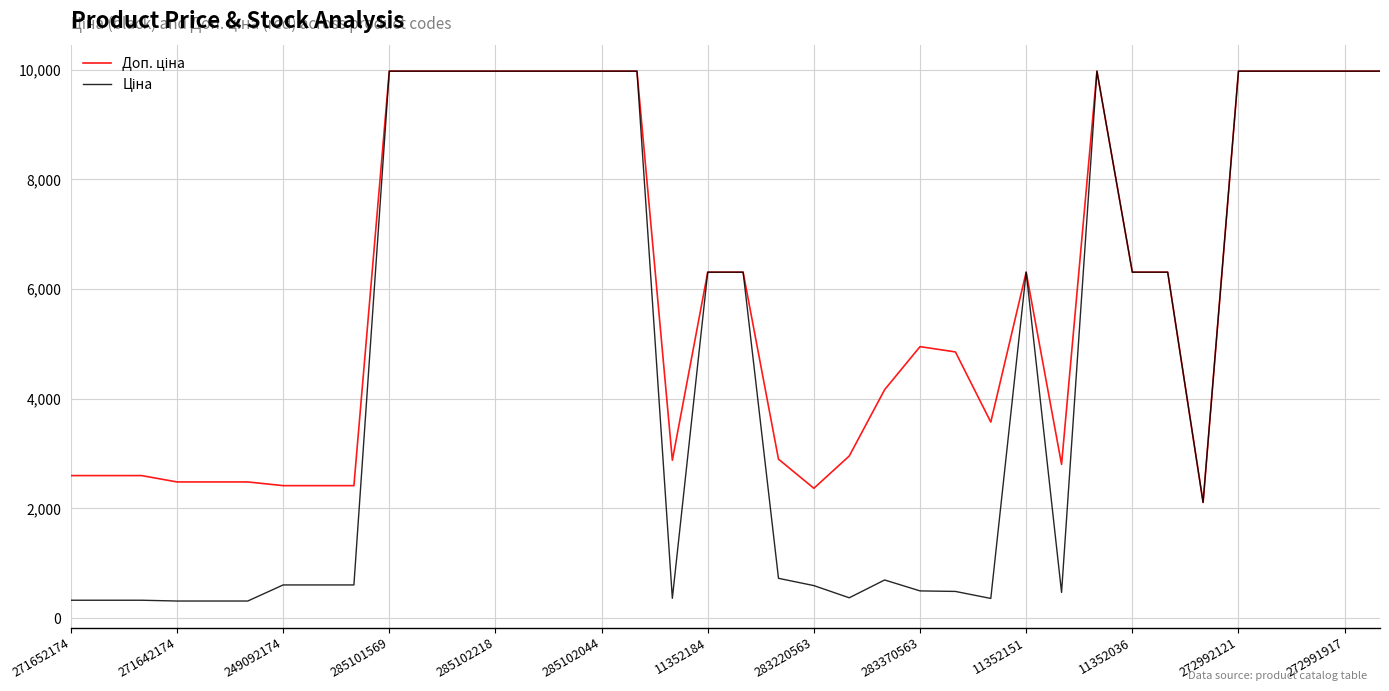

What is the maximum value shown in the chart?

9975.0